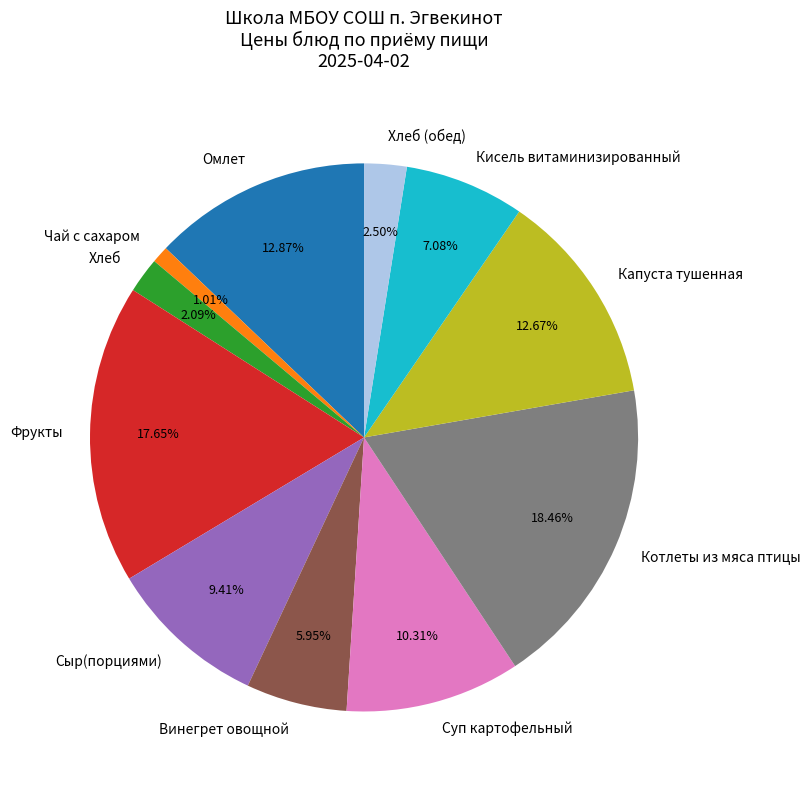

Is it true that Чай с сахаром is 11% of the pie?

False